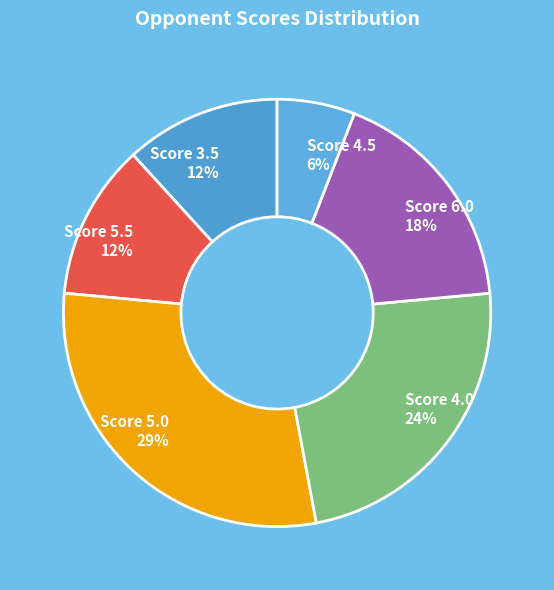

Count the number of slices in the pie.

6